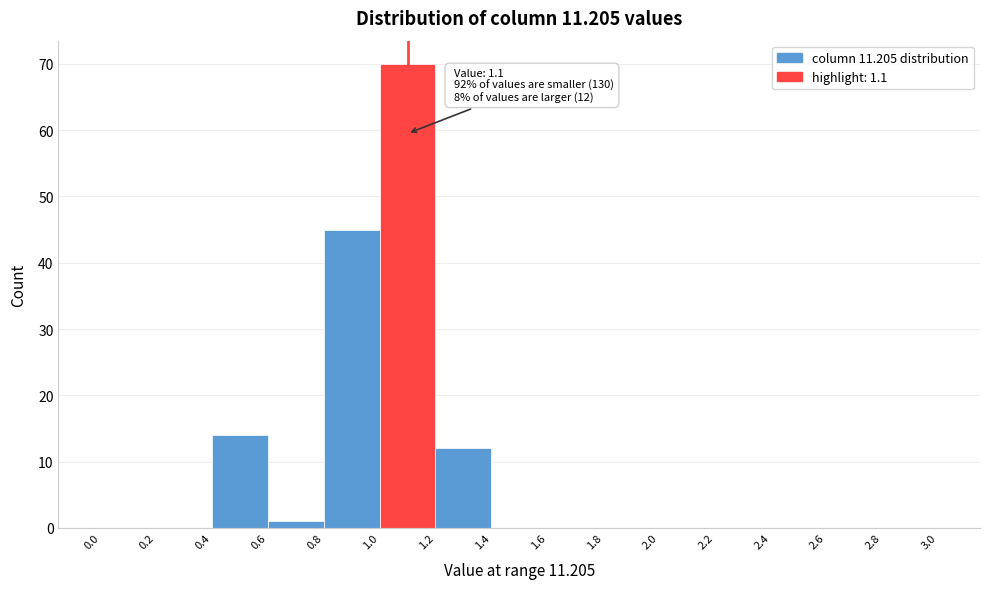

Which range on the x-axis has the tallest bar?

1.0 to 1.2